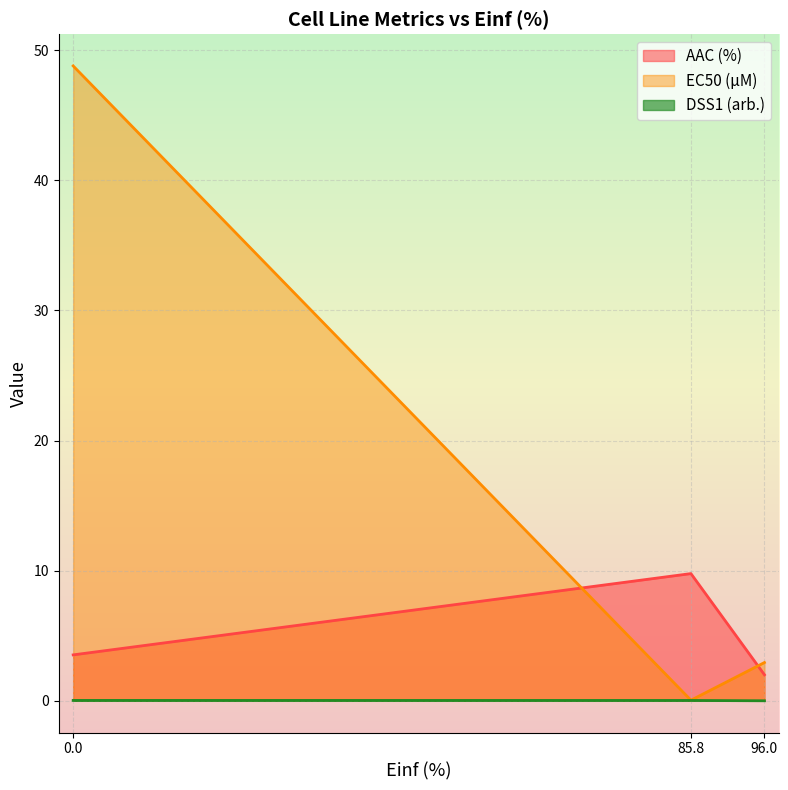

Which series has the largest range (max minus min)?

EC50 (µM)